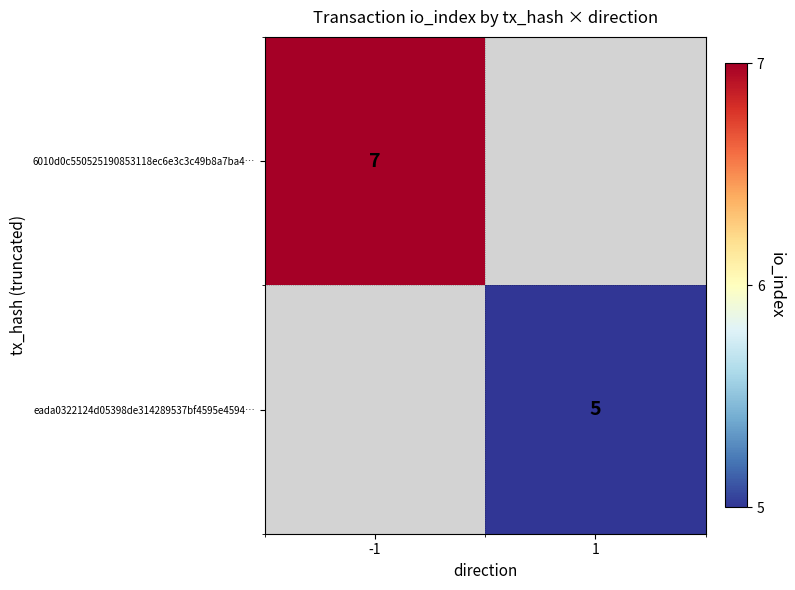

The value of 6010d0c550525190853118ec6e3c3c49b8a7ba4… at -1 is 1.6. True or false?

False